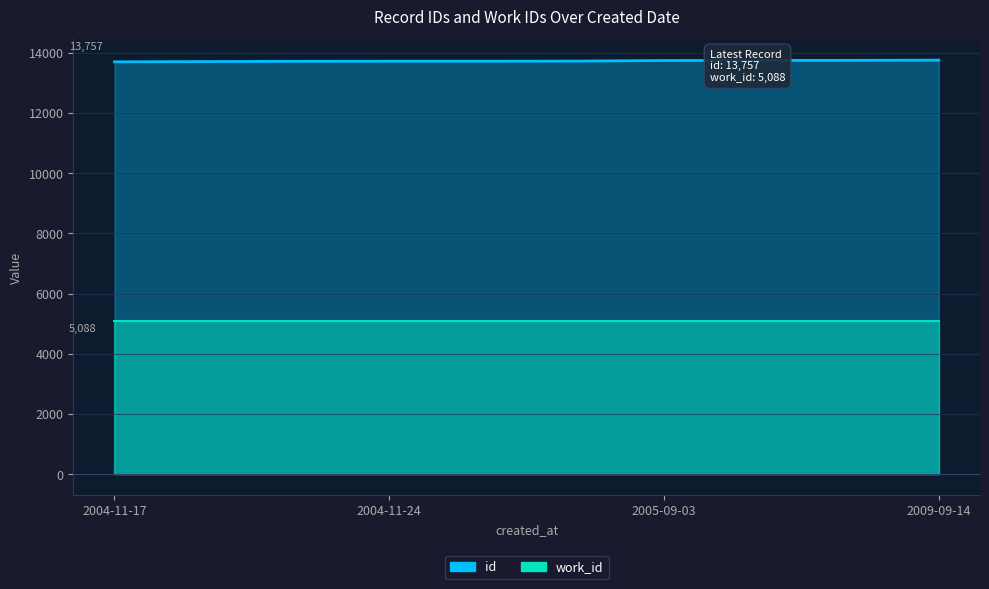

The value at 2005-09-12 is 13750. True or false?

True